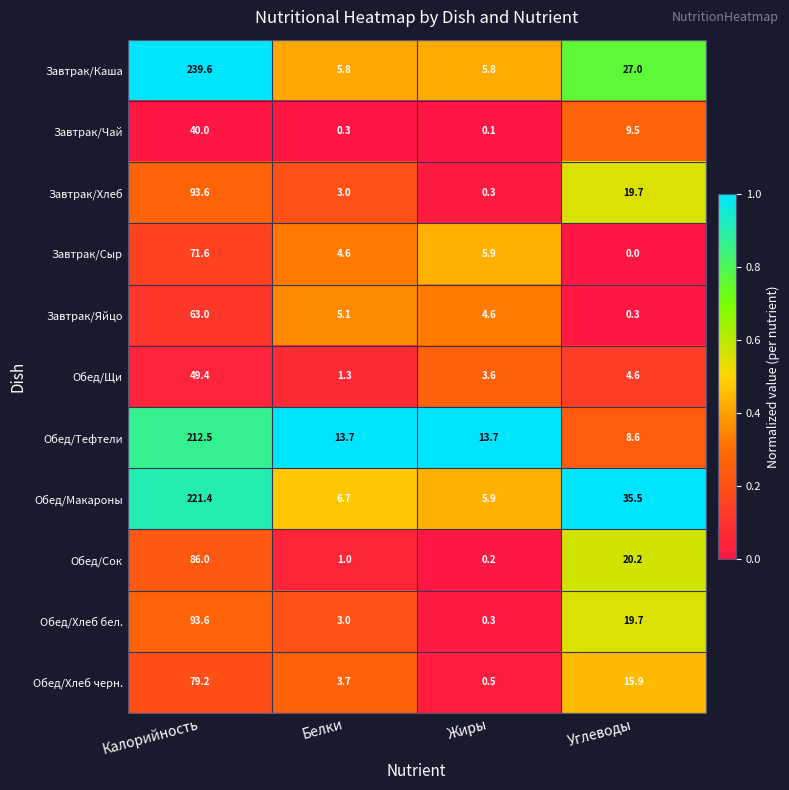

List the labels in order of Обед/Макароны value, smallest first.

Жиры, Белки, Углеводы, Калорийность